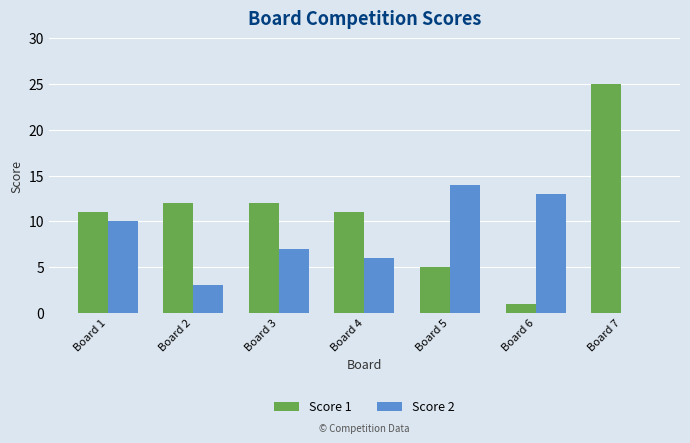

The Score 2 series shows 0 at Board 7. True or false?

True